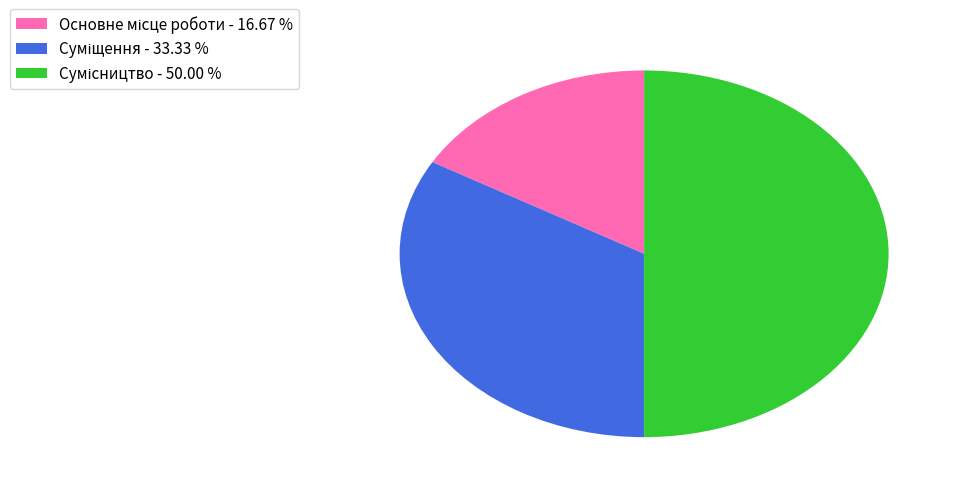

Does Основне місце роботи represent more than half of the total?

No